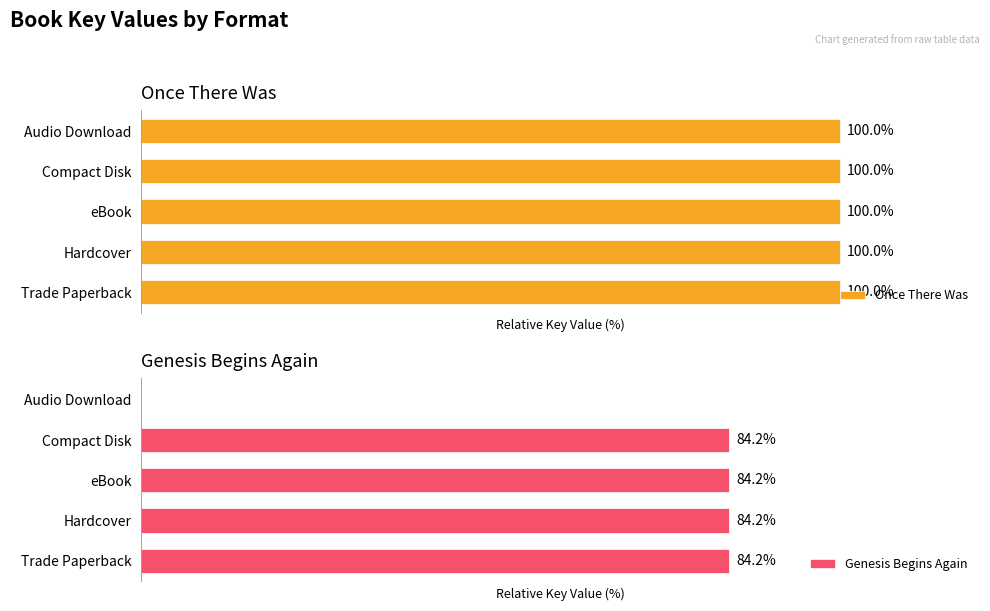

Rank the categories by Genesis Begins Again value from lowest to highest.

Audio Download, Trade Paperback, Hardcover, eBook, Compact Disk